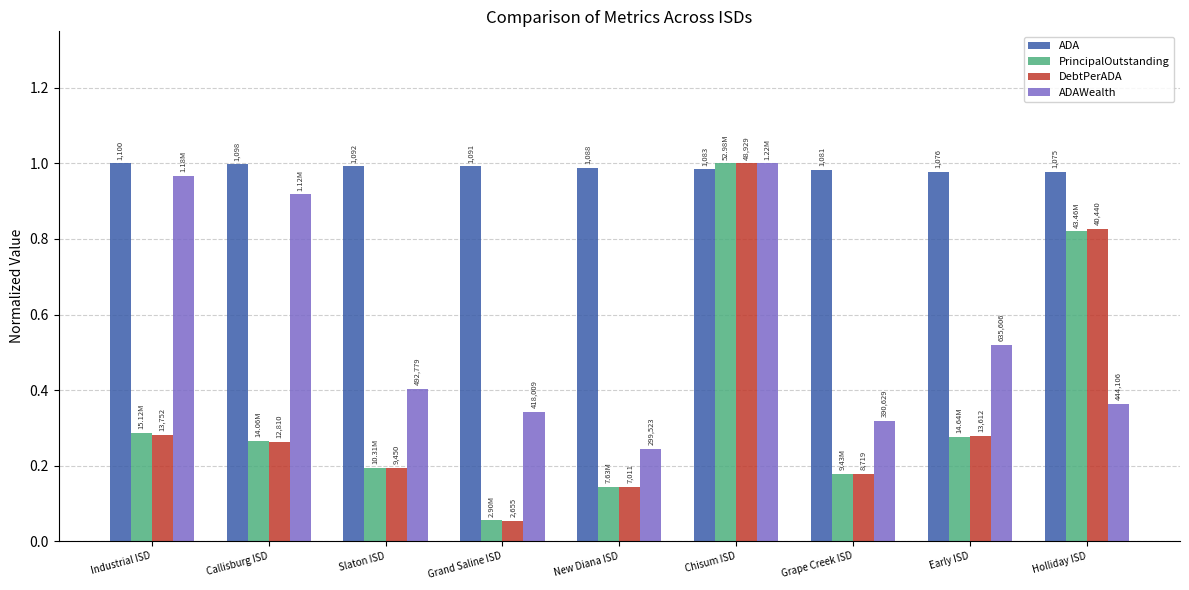

The value of PrincipalOutstanding at Callisburg ISD is 0.2. True or false?

False